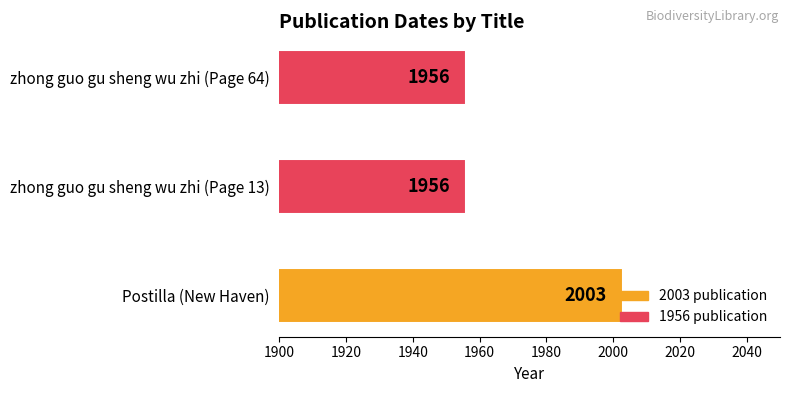

Is it true that the value at zhong guo gu sheng wu zhi (Page 64) is 1956?

True